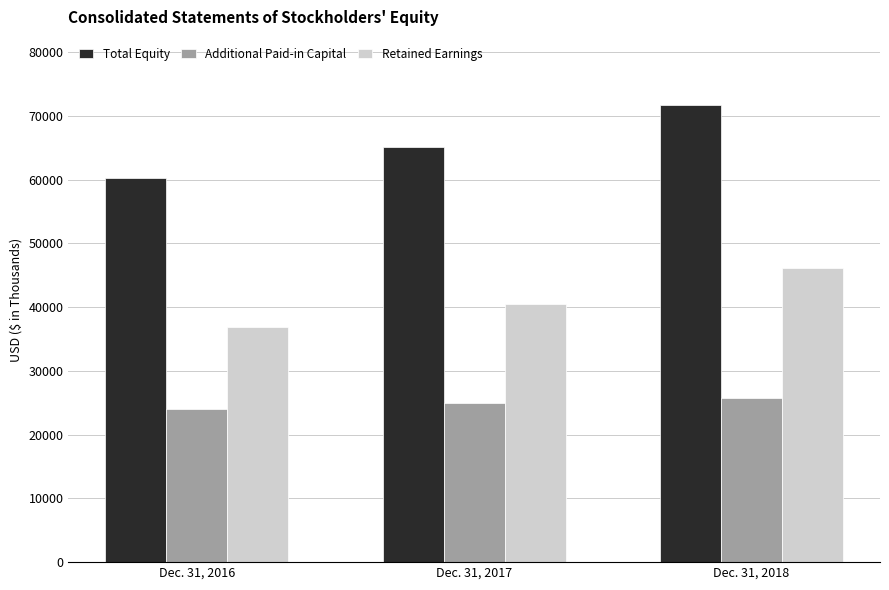

Which series has the widest spread of values?

Total Equity